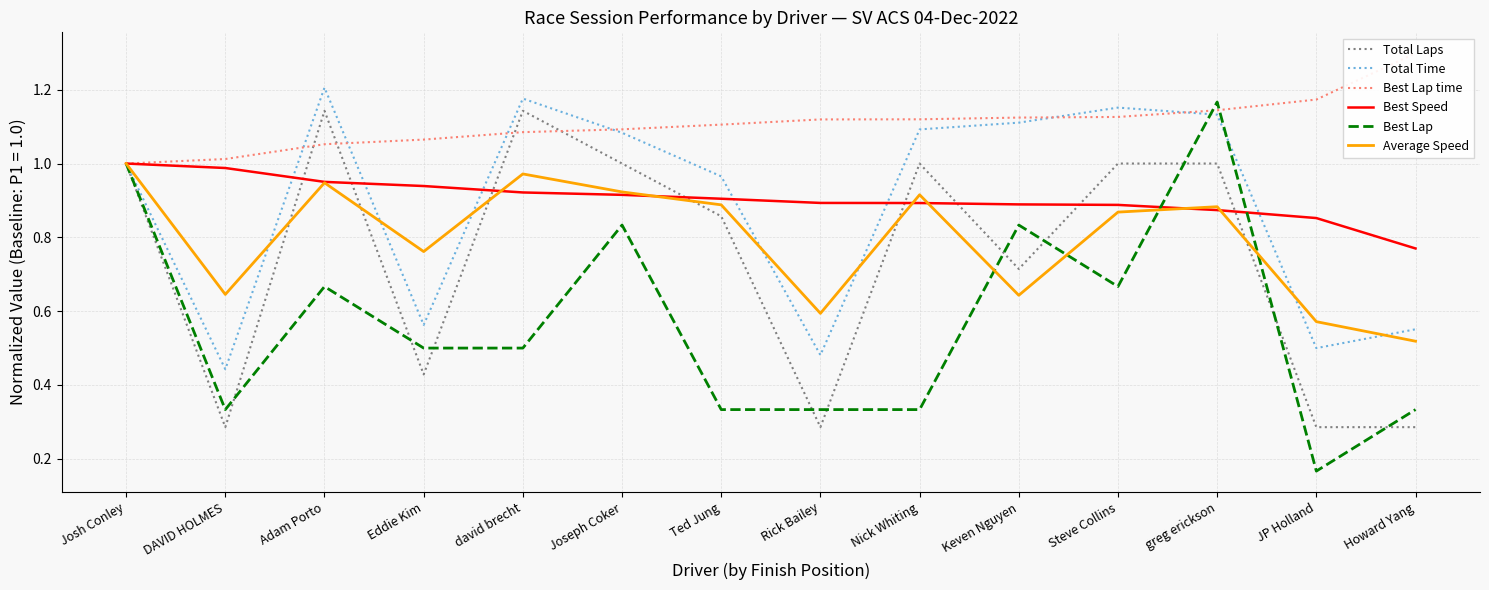

Does the chart have visible grid lines?

Yes